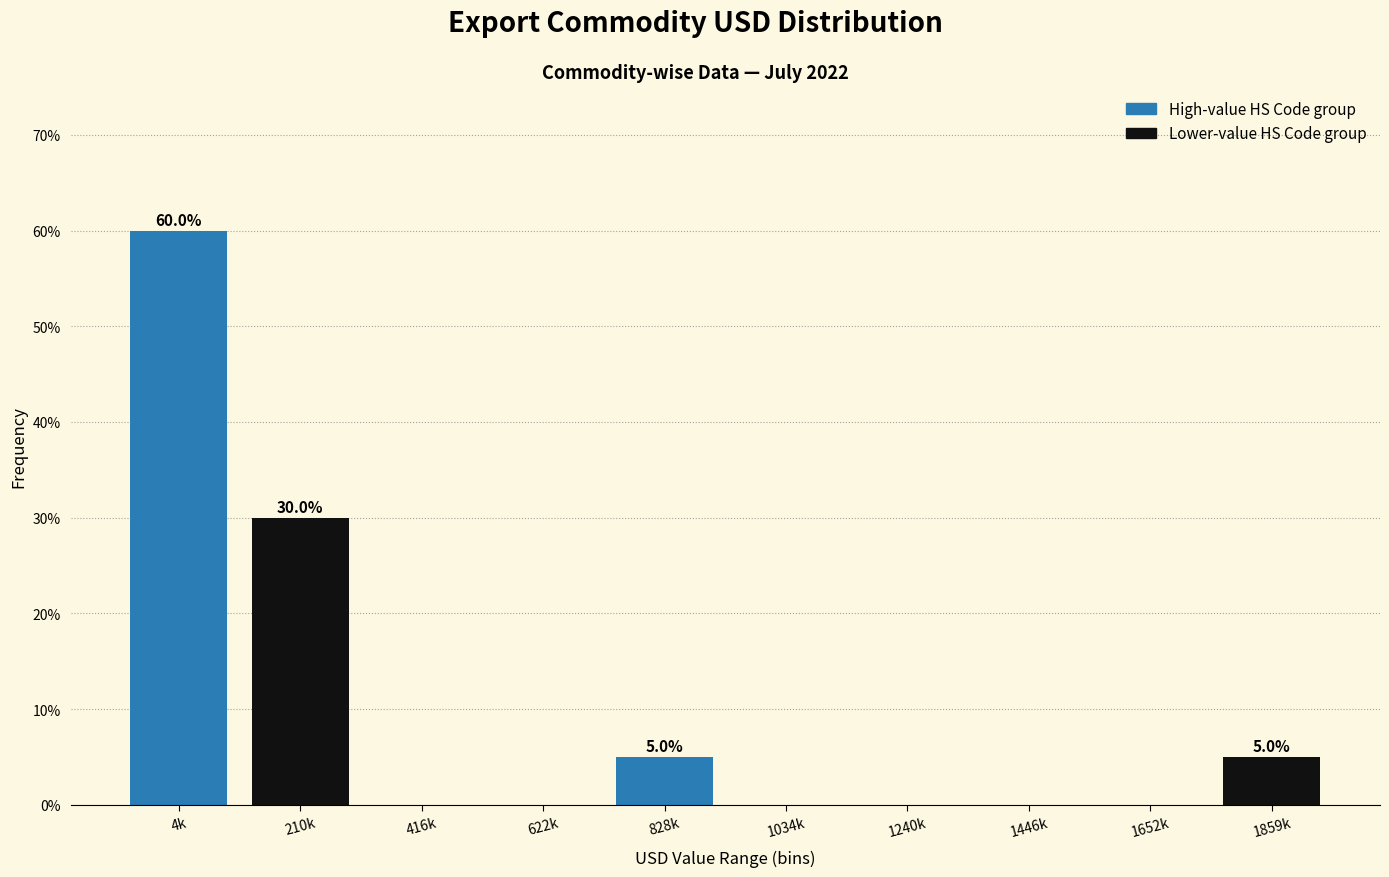

Between 828k and 1240k, which is larger?

828k